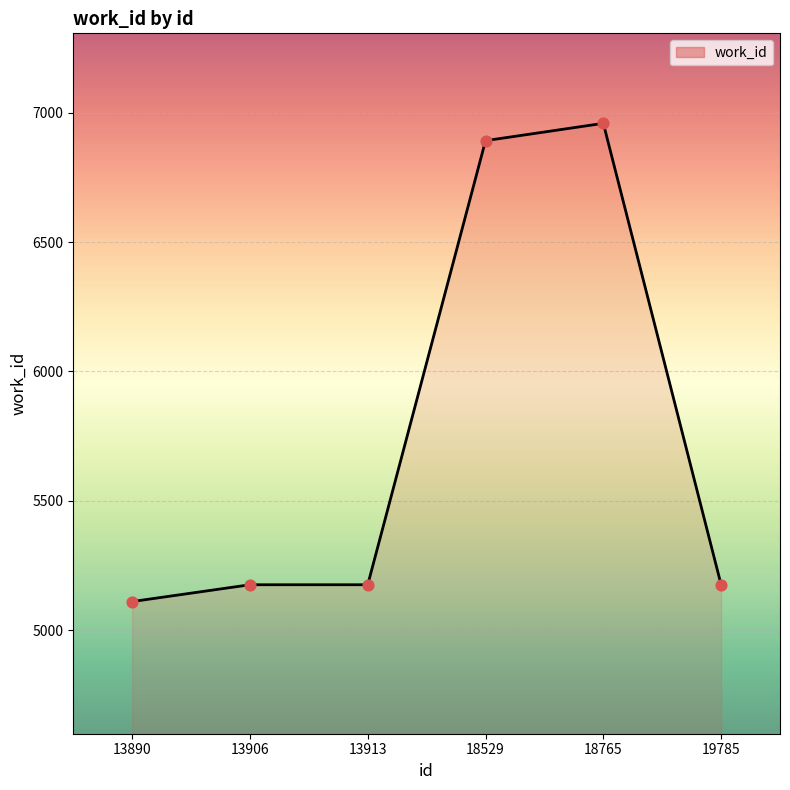

Between 13906 and 18765, which is larger?

18765